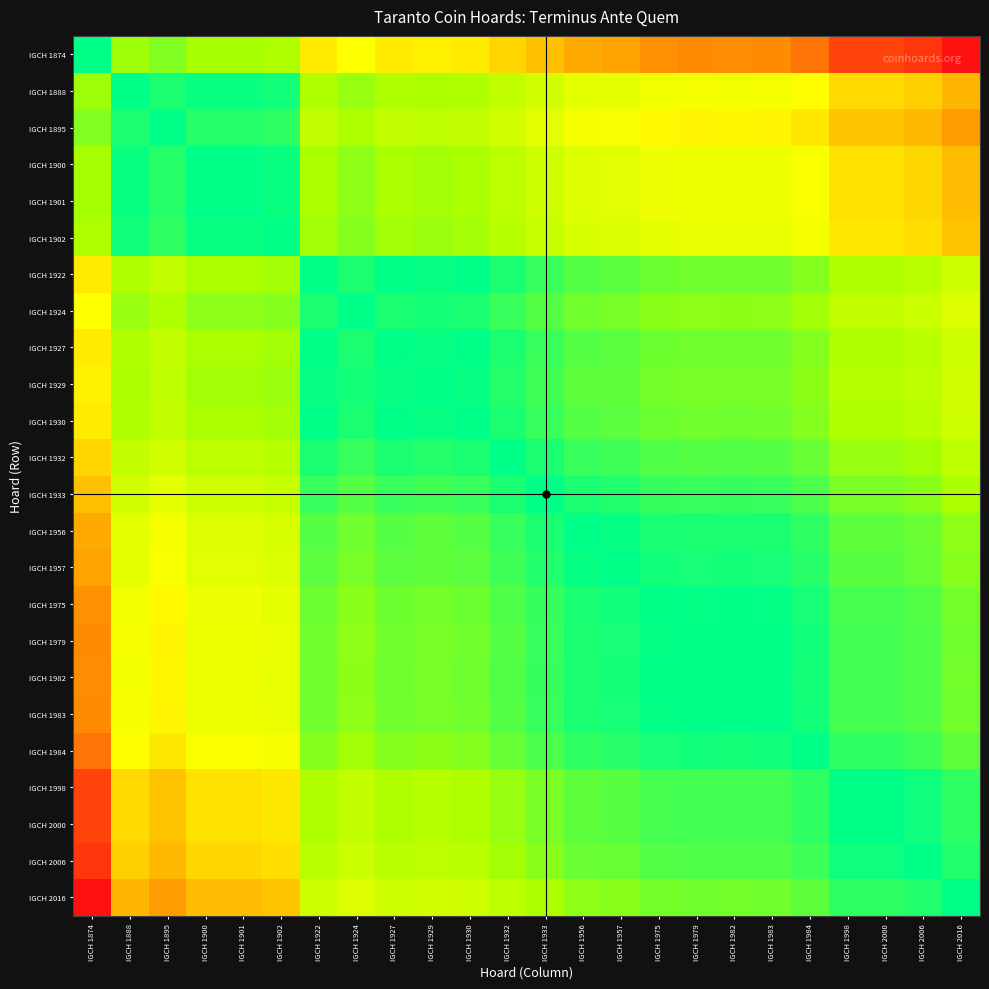

Reading right to left, what are all the values shown in this chart?

IGCH 1874: IGCH 2016=1.0	IGCH 2006=0.9	IGCH 2000=0.9	IGCH 1998=0.9	IGCH 1984=0.8	IGCH 1983=0.8	IGCH 1982=0.8	IGCH 1979=0.8	IGCH 1975=0.8	IGCH 1957=0.8	IGCH 1956=0.7	IGCH 1933=0.7	IGCH 1932=0.6	IGCH 1930=0.6	IGCH 1929=0.6	IGCH 1927=0.6	IGCH 1924=0.5	IGCH 1922=0.6	IGCH 1902=0.3	IGCH 1901=0.3	IGCH 1900=0.3	IGCH 1895=0.2	IGCH 1888=0.3	IGCH 1874=0.0
IGCH 1888: IGCH 2016=0.7	IGCH 2006=0.7	IGCH 2000=0.6	IGCH 1998=0.6	IGCH 1984=0.6	IGCH 1983=0.5	IGCH 1982=0.5	IGCH 1979=0.5	IGCH 1975=0.5	IGCH 1957=0.5	IGCH 1956=0.5	IGCH 1933=0.4	IGCH 1932=0.4	IGCH 1930=0.3	IGCH 1929=0.3	IGCH 1927=0.3	IGCH 1924=0.3	IGCH 1922=0.3	IGCH 1902=0.0	IGCH 1901=0.0	IGCH 1900=0.0	IGCH 1895=0.1	IGCH 1888=0.0	IGCH 1874=0.3
IGCH 1895: IGCH 2016=0.8	IGCH 2006=0.7	IGCH 2000=0.7	IGCH 1998=0.7	IGCH 1984=0.6	IGCH 1983=0.6	IGCH 1982=0.6	IGCH 1979=0.6	IGCH 1975=0.6	IGCH 1957=0.5	IGCH 1956=0.5	IGCH 1933=0.5	IGCH 1932=0.4	IGCH 1930=0.4	IGCH 1929=0.4	IGCH 1927=0.4	IGCH 1924=0.3	IGCH 1922=0.4	IGCH 1902=0.1	IGCH 1901=0.1	IGCH 1900=0.1	IGCH 1895=0.0	IGCH 1888=0.1	IGCH 1874=0.2
IGCH 1900: IGCH 2016=0.7	IGCH 2006=0.6	IGCH 2000=0.6	IGCH 1998=0.6	IGCH 1984=0.5	IGCH 1983=0.5	IGCH 1982=0.5	IGCH 1979=0.5	IGCH 1975=0.5	IGCH 1957=0.5	IGCH 1956=0.5	IGCH 1933=0.4	IGCH 1932=0.4	IGCH 1930=0.3	IGCH 1929=0.3	IGCH 1927=0.3	IGCH 1924=0.3	IGCH 1922=0.3	IGCH 1902=0.0	IGCH 1901=0.0	IGCH 1900=0.0	IGCH 1895=0.1	IGCH 1888=0.0	IGCH 1874=0.3
IGCH 1901: IGCH 2016=0.7	IGCH 2006=0.6	IGCH 2000=0.6	IGCH 1998=0.6	IGCH 1984=0.5	IGCH 1983=0.5	IGCH 1982=0.5	IGCH 1979=0.5	IGCH 1975=0.5	IGCH 1957=0.5	IGCH 1956=0.5	IGCH 1933=0.4	IGCH 1932=0.4	IGCH 1930=0.3	IGCH 1929=0.3	IGCH 1927=0.3	IGCH 1924=0.3	IGCH 1922=0.3	IGCH 1902=0.0	IGCH 1901=0.0	IGCH 1900=0.0	IGCH 1895=0.1	IGCH 1888=0.0	IGCH 1874=0.3
IGCH 1902: IGCH 2016=0.7	IGCH 2006=0.6	IGCH 2000=0.6	IGCH 1998=0.6	IGCH 1984=0.5	IGCH 1983=0.5	IGCH 1982=0.5	IGCH 1979=0.5	IGCH 1975=0.5	IGCH 1957=0.4	IGCH 1956=0.4	IGCH 1933=0.4	IGCH 1932=0.3	IGCH 1930=0.3	IGCH 1929=0.3	IGCH 1927=0.3	IGCH 1924=0.2	IGCH 1922=0.3	IGCH 1902=0.0	IGCH 1901=0.0	IGCH 1900=0.0	IGCH 1895=0.1	IGCH 1888=0.0	IGCH 1874=0.3
IGCH 1922: IGCH 2016=0.4	IGCH 2006=0.3	IGCH 2000=0.3	IGCH 1998=0.3	IGCH 1984=0.2	IGCH 1983=0.2	IGCH 1982=0.2	IGCH 1979=0.2	IGCH 1975=0.2	IGCH 1957=0.2	IGCH 1956=0.2	IGCH 1933=0.1	IGCH 1932=0.1	IGCH 1930=0.0	IGCH 1929=0.0	IGCH 1927=0.0	IGCH 1924=0.1	IGCH 1922=0.0	IGCH 1902=0.3	IGCH 1901=0.3	IGCH 1900=0.3	IGCH 1895=0.4	IGCH 1888=0.3	IGCH 1874=0.6
IGCH 1924: IGCH 2016=0.5	IGCH 2006=0.4	IGCH 2000=0.4	IGCH 1998=0.4	IGCH 1984=0.3	IGCH 1983=0.3	IGCH 1982=0.2	IGCH 1979=0.3	IGCH 1975=0.2	IGCH 1957=0.2	IGCH 1956=0.2	IGCH 1933=0.2	IGCH 1932=0.1	IGCH 1930=0.1	IGCH 1929=0.0	IGCH 1927=0.1	IGCH 1924=0.0	IGCH 1922=0.1	IGCH 1902=0.2	IGCH 1901=0.3	IGCH 1900=0.3	IGCH 1895=0.3	IGCH 1888=0.3	IGCH 1874=0.5
IGCH 1927: IGCH 2016=0.4	IGCH 2006=0.3	IGCH 2000=0.3	IGCH 1998=0.3	IGCH 1984=0.2	IGCH 1983=0.2	IGCH 1982=0.2	IGCH 1979=0.2	IGCH 1975=0.2	IGCH 1957=0.2	IGCH 1956=0.2	IGCH 1933=0.1	IGCH 1932=0.1	IGCH 1930=0.0	IGCH 1929=0.0	IGCH 1927=0.0	IGCH 1924=0.1	IGCH 1922=0.0	IGCH 1902=0.3	IGCH 1901=0.3	IGCH 1900=0.3	IGCH 1895=0.4	IGCH 1888=0.3	IGCH 1874=0.6
IGCH 1929: IGCH 2016=0.4	IGCH 2006=0.4	IGCH 2000=0.3	IGCH 1998=0.3	IGCH 1984=0.2	IGCH 1983=0.2	IGCH 1982=0.2	IGCH 1979=0.2	IGCH 1975=0.2	IGCH 1957=0.2	IGCH 1956=0.2	IGCH 1933=0.1	IGCH 1932=0.1	IGCH 1930=0.0	IGCH 1929=0.0	IGCH 1927=0.0	IGCH 1924=0.0	IGCH 1922=0.0	IGCH 1902=0.3	IGCH 1901=0.3	IGCH 1900=0.3	IGCH 1895=0.4	IGCH 1888=0.3	IGCH 1874=0.6
IGCH 1930: IGCH 2016=0.4	IGCH 2006=0.3	IGCH 2000=0.3	IGCH 1998=0.3	IGCH 1984=0.2	IGCH 1983=0.2	IGCH 1982=0.2	IGCH 1979=0.2	IGCH 1975=0.2	IGCH 1957=0.2	IGCH 1956=0.2	IGCH 1933=0.1	IGCH 1932=0.1	IGCH 1930=0.0	IGCH 1929=0.0	IGCH 1927=0.0	IGCH 1924=0.1	IGCH 1922=0.0	IGCH 1902=0.3	IGCH 1901=0.3	IGCH 1900=0.3	IGCH 1895=0.4	IGCH 1888=0.3	IGCH 1874=0.6
IGCH 1932: IGCH 2016=0.4	IGCH 2006=0.3	IGCH 2000=0.3	IGCH 1998=0.3	IGCH 1984=0.2	IGCH 1983=0.2	IGCH 1982=0.1	IGCH 1979=0.2	IGCH 1975=0.1	IGCH 1957=0.1	IGCH 1956=0.1	IGCH 1933=0.1	IGCH 1932=0.0	IGCH 1930=0.1	IGCH 1929=0.1	IGCH 1927=0.1	IGCH 1924=0.1	IGCH 1922=0.1	IGCH 1902=0.3	IGCH 1901=0.4	IGCH 1900=0.4	IGCH 1895=0.4	IGCH 1888=0.4	IGCH 1874=0.6
IGCH 1933: IGCH 2016=0.3	IGCH 2006=0.2	IGCH 2000=0.2	IGCH 1998=0.2	IGCH 1984=0.1	IGCH 1983=0.1	IGCH 1982=0.1	IGCH 1979=0.1	IGCH 1975=0.1	IGCH 1957=0.1	IGCH 1956=0.1	IGCH 1933=0.0	IGCH 1932=0.1	IGCH 1930=0.1	IGCH 1929=0.1	IGCH 1927=0.1	IGCH 1924=0.2	IGCH 1922=0.1	IGCH 1902=0.4	IGCH 1901=0.4	IGCH 1900=0.4	IGCH 1895=0.5	IGCH 1888=0.4	IGCH 1874=0.7
IGCH 1956: IGCH 2016=0.3	IGCH 2006=0.2	IGCH 2000=0.2	IGCH 1998=0.2	IGCH 1984=0.1	IGCH 1983=0.1	IGCH 1982=0.0	IGCH 1979=0.1	IGCH 1975=0.0	IGCH 1957=0.0	IGCH 1956=0.0	IGCH 1933=0.1	IGCH 1932=0.1	IGCH 1930=0.2	IGCH 1929=0.2	IGCH 1927=0.2	IGCH 1924=0.2	IGCH 1922=0.2	IGCH 1902=0.4	IGCH 1901=0.5	IGCH 1900=0.5	IGCH 1895=0.5	IGCH 1888=0.5	IGCH 1874=0.7
IGCH 1957: IGCH 2016=0.2	IGCH 2006=0.2	IGCH 2000=0.2	IGCH 1998=0.2	IGCH 1984=0.1	IGCH 1983=0.0	IGCH 1982=0.0	IGCH 1979=0.0	IGCH 1975=0.0	IGCH 1957=0.0	IGCH 1956=0.0	IGCH 1933=0.1	IGCH 1932=0.1	IGCH 1930=0.2	IGCH 1929=0.2	IGCH 1927=0.2	IGCH 1924=0.2	IGCH 1922=0.2	IGCH 1902=0.4	IGCH 1901=0.5	IGCH 1900=0.5	IGCH 1895=0.5	IGCH 1888=0.5	IGCH 1874=0.8
IGCH 1975: IGCH 2016=0.2	IGCH 2006=0.1	IGCH 2000=0.1	IGCH 1998=0.1	IGCH 1984=0.0	IGCH 1983=0.0	IGCH 1982=0.0	IGCH 1979=0.0	IGCH 1975=0.0	IGCH 1957=0.0	IGCH 1956=0.0	IGCH 1933=0.1	IGCH 1932=0.1	IGCH 1930=0.2	IGCH 1929=0.2	IGCH 1927=0.2	IGCH 1924=0.2	IGCH 1922=0.2	IGCH 1902=0.5	IGCH 1901=0.5	IGCH 1900=0.5	IGCH 1895=0.6	IGCH 1888=0.5	IGCH 1874=0.8
IGCH 1979: IGCH 2016=0.2	IGCH 2006=0.1	IGCH 2000=0.1	IGCH 1998=0.1	IGCH 1984=0.0	IGCH 1983=0.0	IGCH 1982=0.0	IGCH 1979=0.0	IGCH 1975=0.0	IGCH 1957=0.0	IGCH 1956=0.1	IGCH 1933=0.1	IGCH 1932=0.2	IGCH 1930=0.2	IGCH 1929=0.2	IGCH 1927=0.2	IGCH 1924=0.3	IGCH 1922=0.2	IGCH 1902=0.5	IGCH 1901=0.5	IGCH 1900=0.5	IGCH 1895=0.6	IGCH 1888=0.5	IGCH 1874=0.8
IGCH 1982: IGCH 2016=0.2	IGCH 2006=0.1	IGCH 2000=0.1	IGCH 1998=0.1	IGCH 1984=0.0	IGCH 1983=0.0	IGCH 1982=0.0	IGCH 1979=0.0	IGCH 1975=0.0	IGCH 1957=0.0	IGCH 1956=0.0	IGCH 1933=0.1	IGCH 1932=0.1	IGCH 1930=0.2	IGCH 1929=0.2	IGCH 1927=0.2	IGCH 1924=0.2	IGCH 1922=0.2	IGCH 1902=0.5	IGCH 1901=0.5	IGCH 1900=0.5	IGCH 1895=0.6	IGCH 1888=0.5	IGCH 1874=0.8
IGCH 1983: IGCH 2016=0.2	IGCH 2006=0.1	IGCH 2000=0.1	IGCH 1998=0.1	IGCH 1984=0.0	IGCH 1983=0.0	IGCH 1982=0.0	IGCH 1979=0.0	IGCH 1975=0.0	IGCH 1957=0.0	IGCH 1956=0.1	IGCH 1933=0.1	IGCH 1932=0.2	IGCH 1930=0.2	IGCH 1929=0.2	IGCH 1927=0.2	IGCH 1924=0.3	IGCH 1922=0.2	IGCH 1902=0.5	IGCH 1901=0.5	IGCH 1900=0.5	IGCH 1895=0.6	IGCH 1888=0.5	IGCH 1874=0.8
IGCH 1984: IGCH 2016=0.2	IGCH 2006=0.1	IGCH 2000=0.1	IGCH 1998=0.1	IGCH 1984=0.0	IGCH 1983=0.0	IGCH 1982=0.0	IGCH 1979=0.0	IGCH 1975=0.0	IGCH 1957=0.1	IGCH 1956=0.1	IGCH 1933=0.1	IGCH 1932=0.2	IGCH 1930=0.2	IGCH 1929=0.2	IGCH 1927=0.2	IGCH 1924=0.3	IGCH 1922=0.2	IGCH 1902=0.5	IGCH 1901=0.5	IGCH 1900=0.5	IGCH 1895=0.6	IGCH 1888=0.6	IGCH 1874=0.8
IGCH 1998: IGCH 2016=0.1	IGCH 2006=0.0	IGCH 2000=0.0	IGCH 1998=0.0	IGCH 1984=0.1	IGCH 1983=0.1	IGCH 1982=0.1	IGCH 1979=0.1	IGCH 1975=0.1	IGCH 1957=0.2	IGCH 1956=0.2	IGCH 1933=0.2	IGCH 1932=0.3	IGCH 1930=0.3	IGCH 1929=0.3	IGCH 1927=0.3	IGCH 1924=0.4	IGCH 1922=0.3	IGCH 1902=0.6	IGCH 1901=0.6	IGCH 1900=0.6	IGCH 1895=0.7	IGCH 1888=0.6	IGCH 1874=0.9
IGCH 2000: IGCH 2016=0.1	IGCH 2006=0.0	IGCH 2000=0.0	IGCH 1998=0.0	IGCH 1984=0.1	IGCH 1983=0.1	IGCH 1982=0.1	IGCH 1979=0.1	IGCH 1975=0.1	IGCH 1957=0.2	IGCH 1956=0.2	IGCH 1933=0.2	IGCH 1932=0.3	IGCH 1930=0.3	IGCH 1929=0.3	IGCH 1927=0.3	IGCH 1924=0.4	IGCH 1922=0.3	IGCH 1902=0.6	IGCH 1901=0.6	IGCH 1900=0.6	IGCH 1895=0.7	IGCH 1888=0.6	IGCH 1874=0.9
IGCH 2006: IGCH 2016=0.1	IGCH 2006=0.0	IGCH 2000=0.0	IGCH 1998=0.0	IGCH 1984=0.1	IGCH 1983=0.1	IGCH 1982=0.1	IGCH 1979=0.1	IGCH 1975=0.1	IGCH 1957=0.2	IGCH 1956=0.2	IGCH 1933=0.2	IGCH 1932=0.3	IGCH 1930=0.3	IGCH 1929=0.4	IGCH 1927=0.3	IGCH 1924=0.4	IGCH 1922=0.3	IGCH 1902=0.6	IGCH 1901=0.6	IGCH 1900=0.6	IGCH 1895=0.7	IGCH 1888=0.7	IGCH 1874=0.9
IGCH 2016: IGCH 2016=0.0	IGCH 2006=0.1	IGCH 2000=0.1	IGCH 1998=0.1	IGCH 1984=0.2	IGCH 1983=0.2	IGCH 1982=0.2	IGCH 1979=0.2	IGCH 1975=0.2	IGCH 1957=0.2	IGCH 1956=0.3	IGCH 1933=0.3	IGCH 1932=0.4	IGCH 1930=0.4	IGCH 1929=0.4	IGCH 1927=0.4	IGCH 1924=0.5	IGCH 1922=0.4	IGCH 1902=0.7	IGCH 1901=0.7	IGCH 1900=0.7	IGCH 1895=0.8	IGCH 1888=0.7	IGCH 1874=1.0